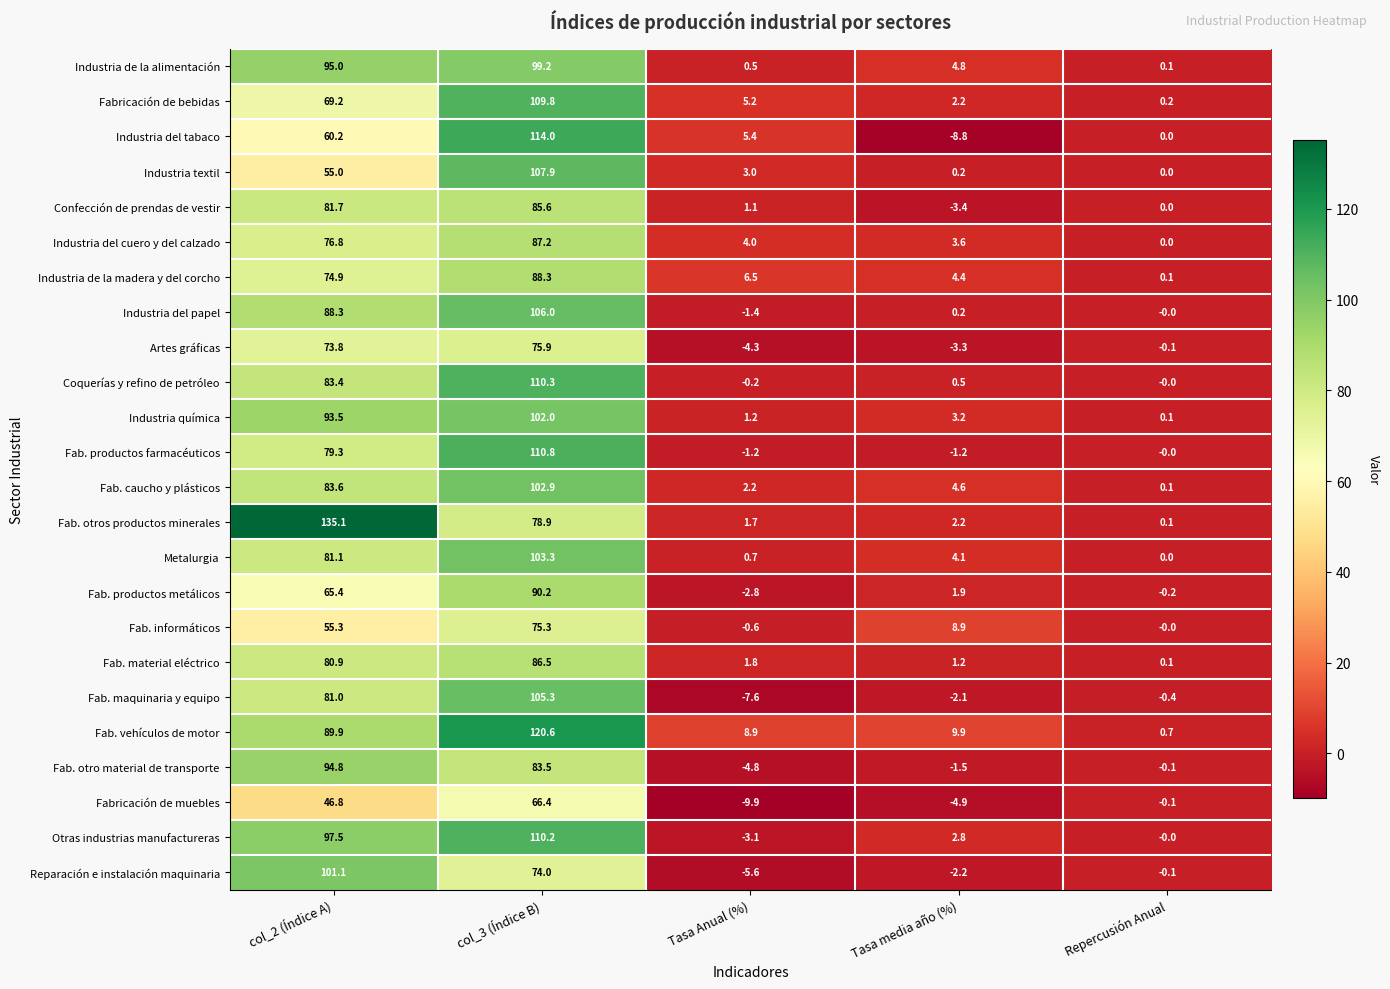

At which label does Industria de la alimentación first exceed 4?

col_2 (Índice A)